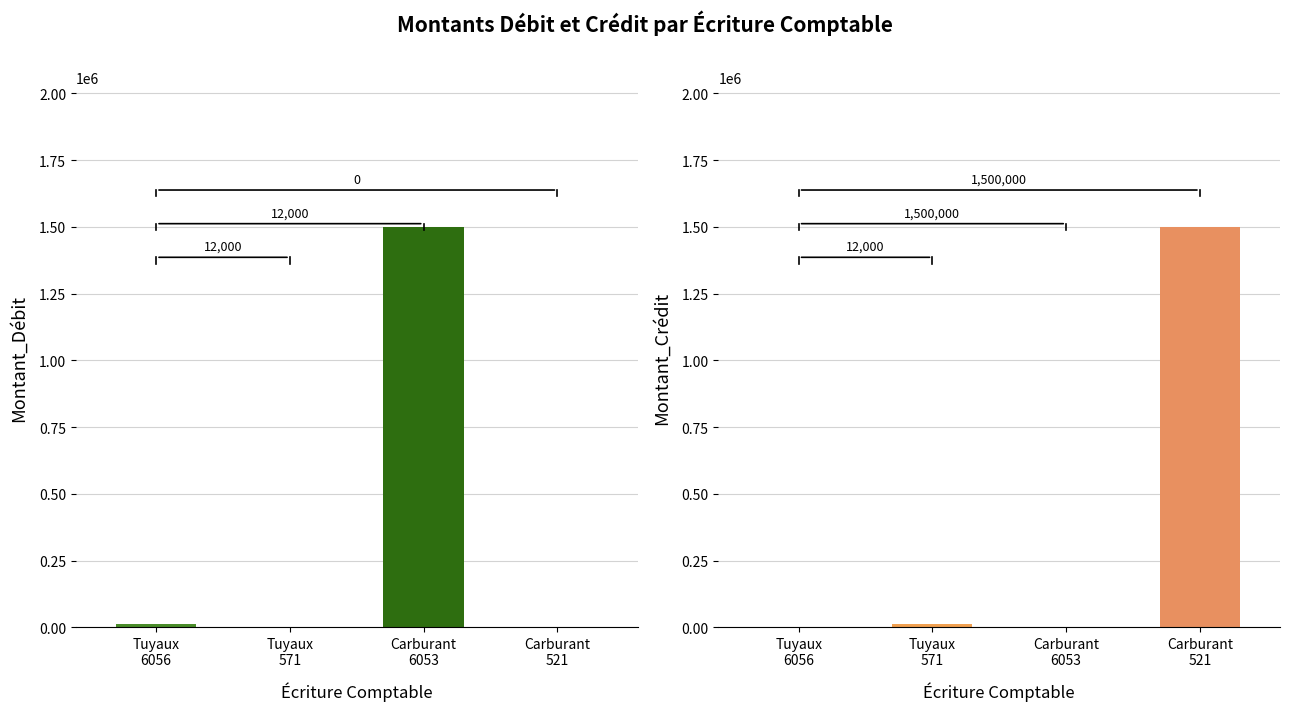

Rank the categories by Montant_Crédit value from highest to lowest.

Achat de carburant (521), Achat de tuyaux (571), Achat de tuyaux (6056), Achat de carburant (6053)